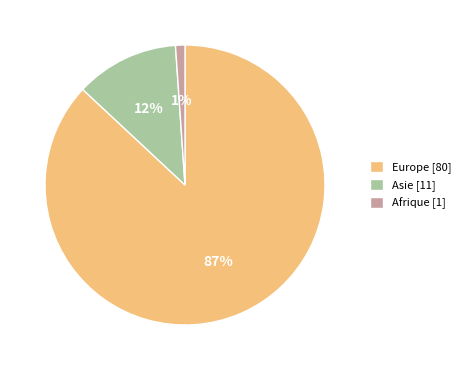

Is it true that Asie [11] is 12% of the pie?

True